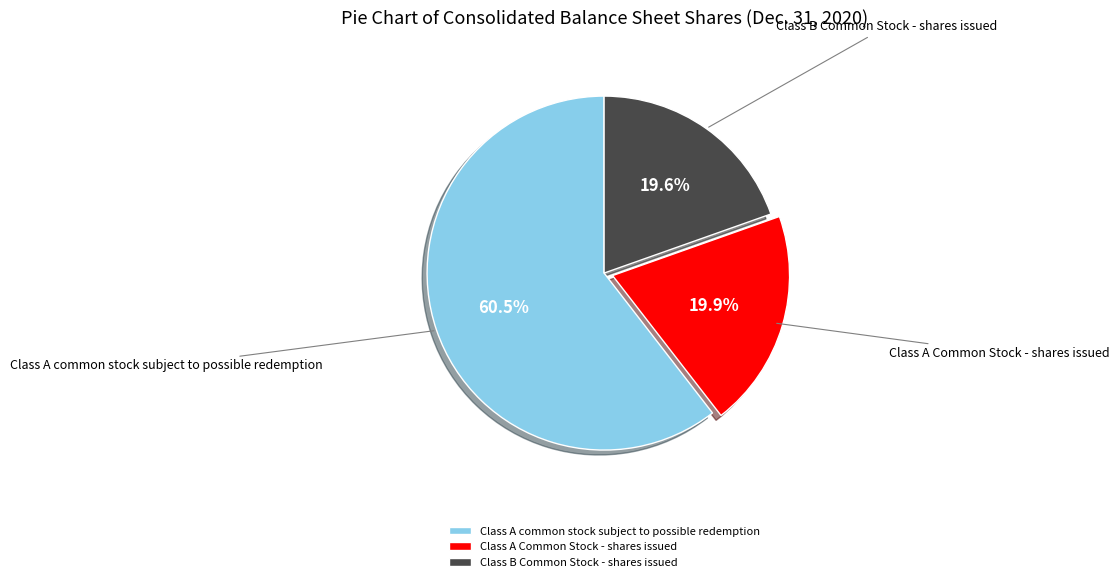

What is the largest slice in the pie chart?

Class A common stock subject to possible redemption